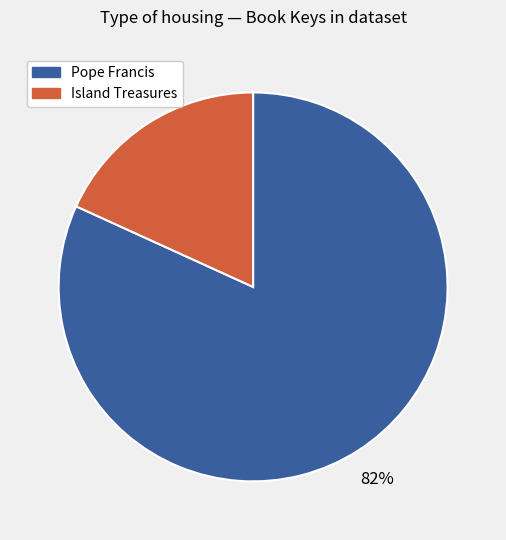

To the nearest percent, what is the average slice percentage?

50%